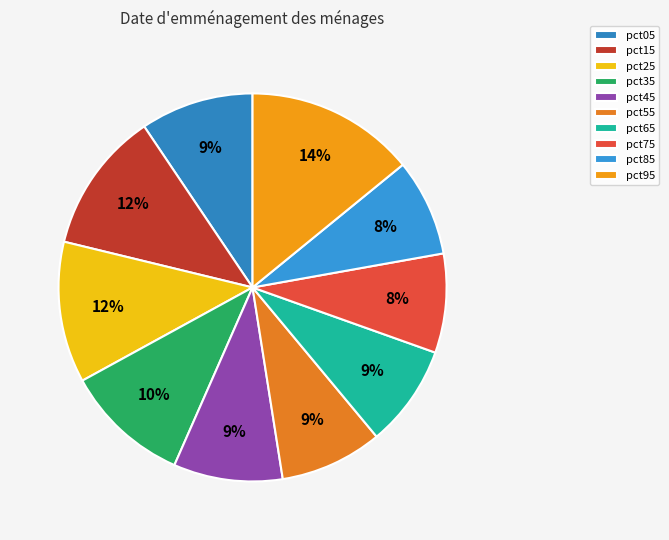

Count the number of slices in the pie.

10